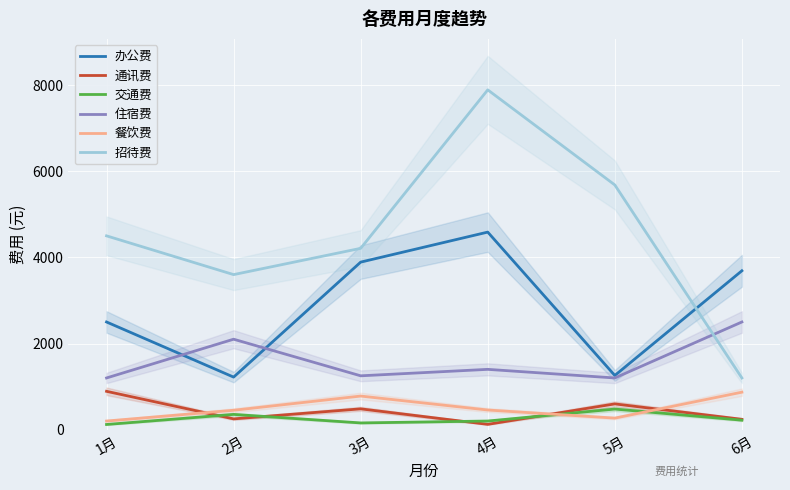

What is the sum of all 通讯费 values?

2584